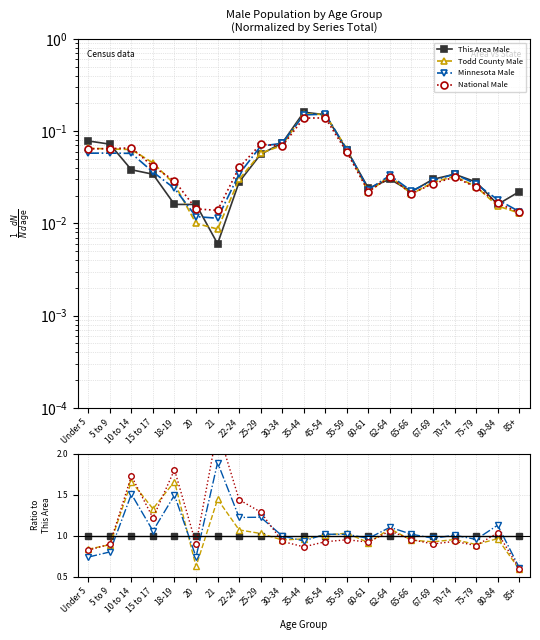

Reading left to right, list all the values displayed in this chart.

This Area Male: Under 5=1.0	5 to 9=1.0	10 to 14=1.0	15 to 17=1.0	18-19=1.0	20=1.0	21=1.0	22-24=1.0	25-29=1.0	30-34=1.0	35-44=1.0	45-54=1.0	55-59=1.0	60-61=1.0	62-64=1.0	65-66=1.0	67-69=1.0	70-74=1.0	75-79=1.0	80-84=1.0	85+=1.0
Todd County Male: Under 5=0.8	5 to 9=0.9	10 to 14=1.7	15 to 17=1.3	18-19=1.7	20=0.6	21=1.4	22-24=1.1	25-29=1.0	30-34=0.9	35-44=1.0	45-54=1.0	55-59=1.0	60-61=0.9	62-64=1.1	65-66=0.9	67-69=0.9	70-74=1.0	75-79=0.9	80-84=1.0	85+=0.6
Minnesota Male: Under 5=0.7	5 to 9=0.8	10 to 14=1.5	15 to 17=1.1	18-19=1.5	20=0.7	21=1.9	22-24=1.2	25-29=1.2	30-34=1.0	35-44=0.9	45-54=1.0	55-59=1.0	60-61=1.0	62-64=1.1	65-66=1.0	67-69=1.0	70-74=1.0	75-79=1.0	80-84=1.1	85+=0.6
National Male: Under 5=0.8	5 to 9=0.9	10 to 14=1.7	15 to 17=1.2	18-19=1.8	20=0.9	21=2.3	22-24=1.4	25-29=1.3	30-34=0.9	35-44=0.9	45-54=0.9	55-59=0.9	60-61=0.9	62-64=1.1	65-66=1.0	67-69=0.9	70-74=0.9	75-79=0.9	80-84=1.0	85+=0.6